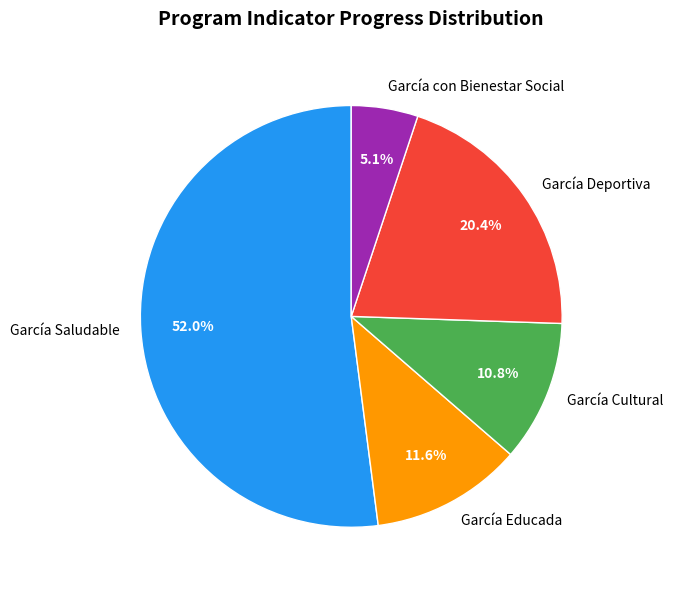

Combined, do García con Bienestar Social and García Saludable account for over 50%?

Yes